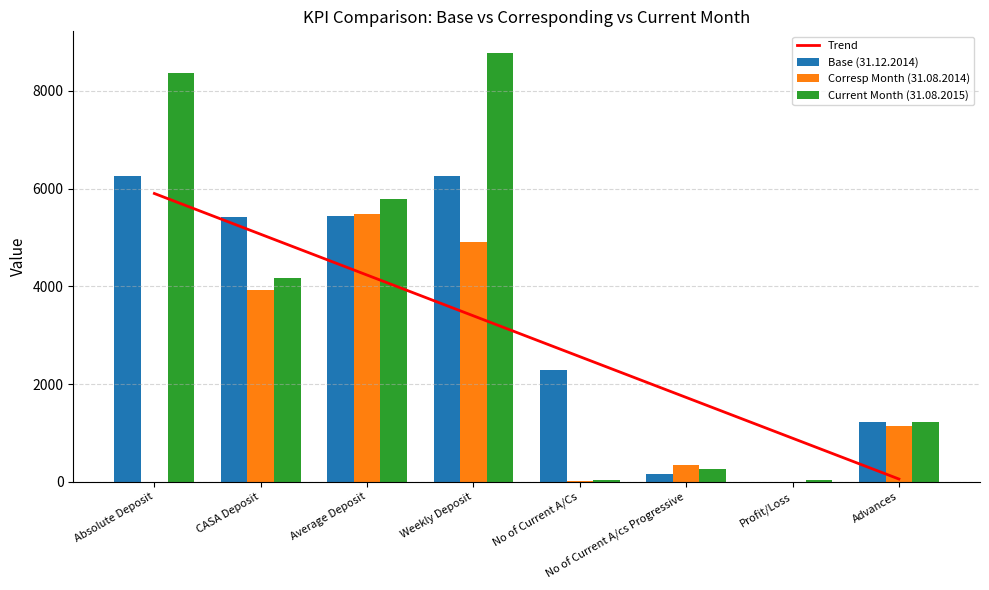

The Corresp Month (31.08.2014) series shows 1840.2 at CASA Deposit. True or false?

False